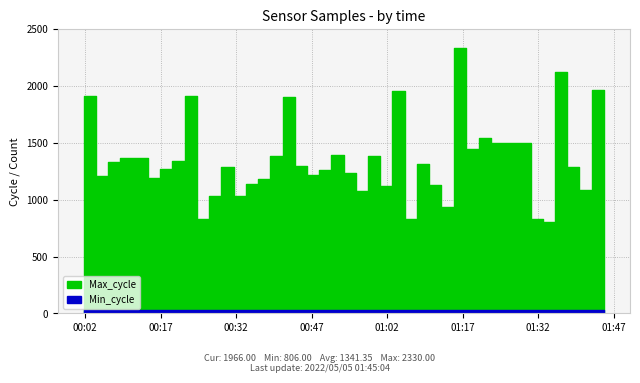

The Min_cycle series shows 43 at 2022/05/05 00:48:29. True or false?

False